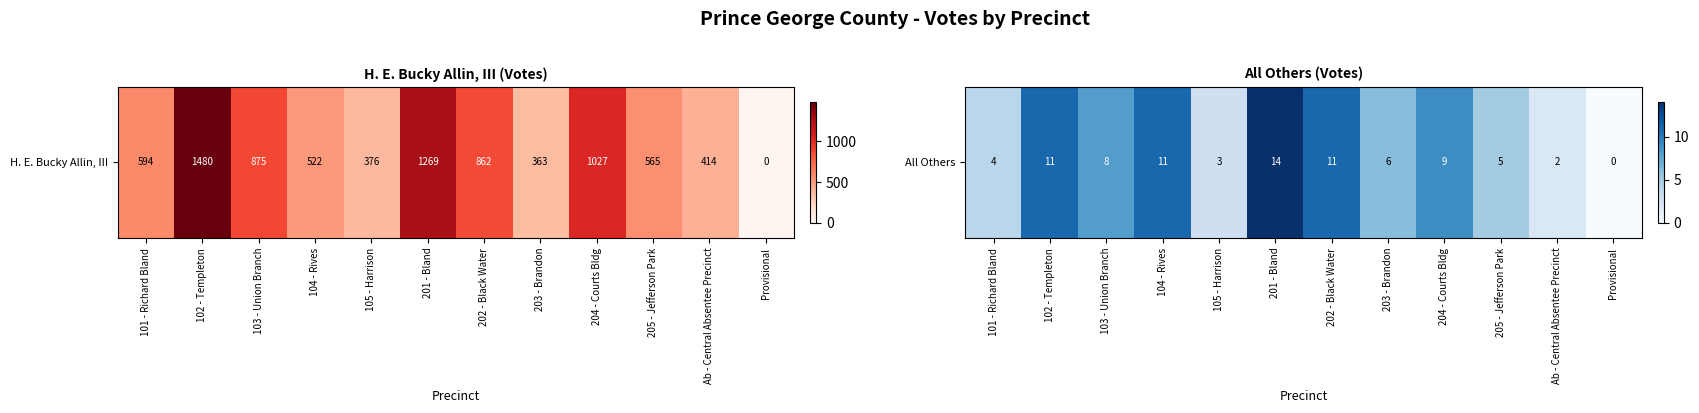

Which category has the lowest value across all series?

Provisional